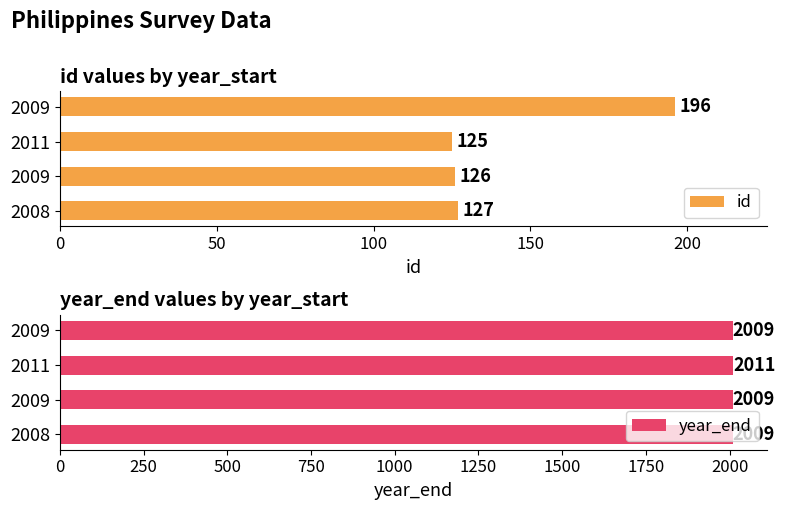

What is the average value of the year_end series?

2010